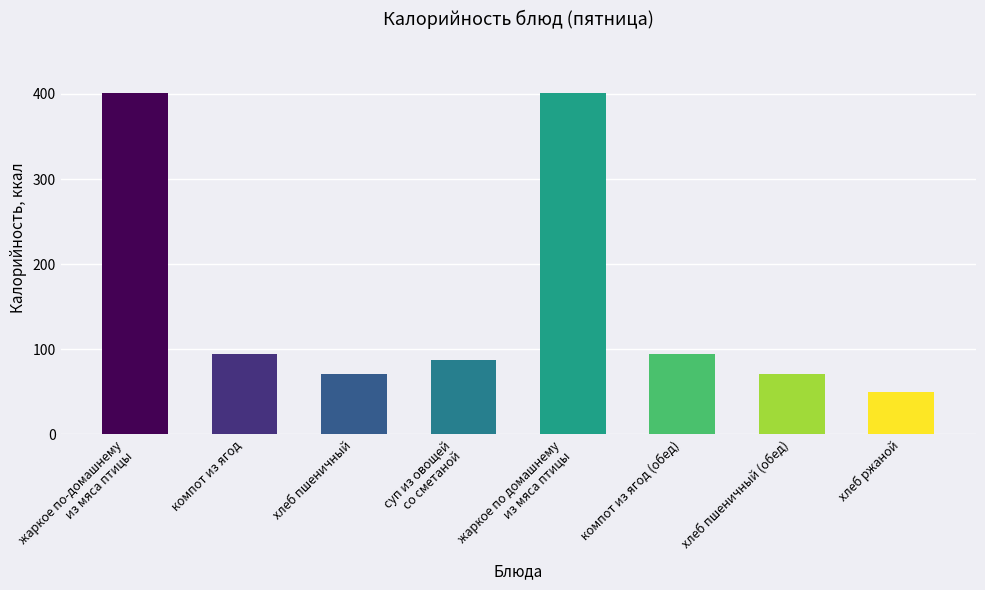

What is the change in value from суп из овощей
со сметаной to жаркое по домашнему
из мяса птицы?

+313